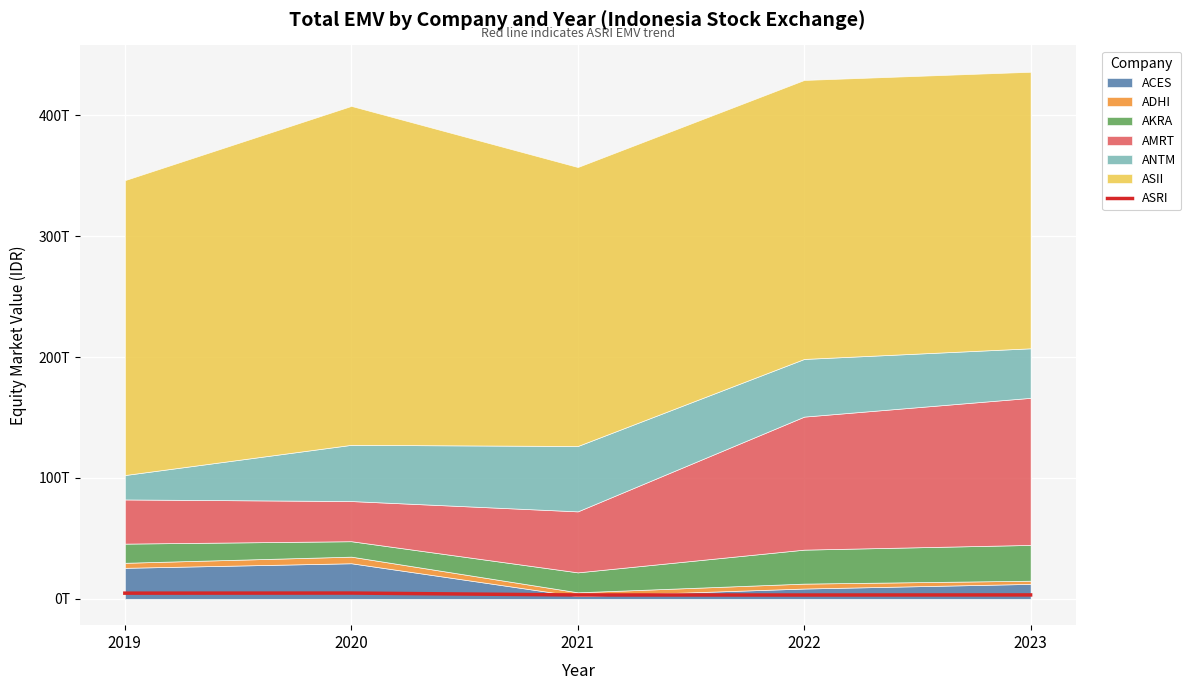

Reading left to right, transcribe all the data shown in this chart.

2019=4676560029344	2020=4755157676896	2021=3183204725856	2022=3143905902080	2023=3222503549632